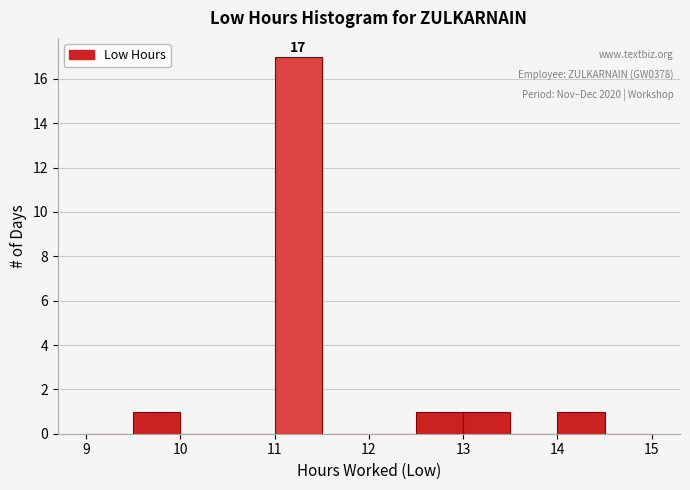

Over which range of the x-axis is the bar tallest?

11.0 to 11.5